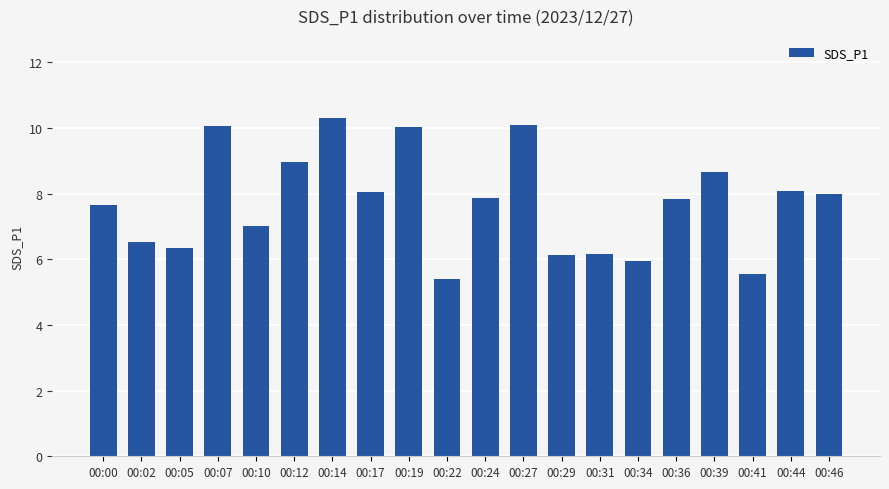

What is the smallest value displayed?

5.4